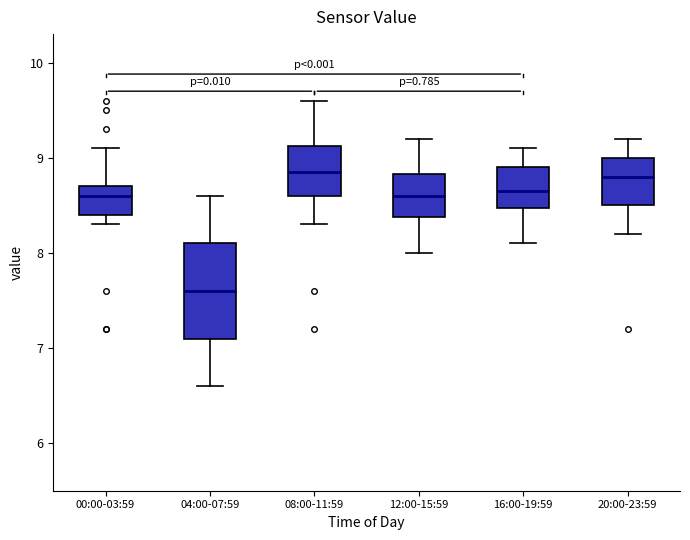

Where does the upper whisker of the box for 00:00-03:59 end on the y-axis? The values are not printed on the chart, so give them approximately, as read against the axis.

9.1